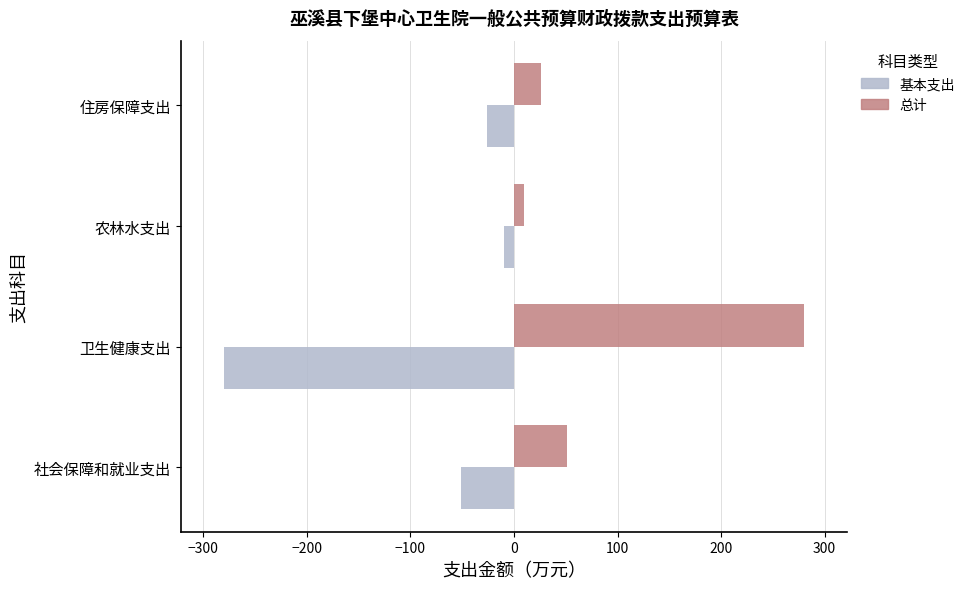

At which label is 总计 closest to 144?

社会保障和就业支出